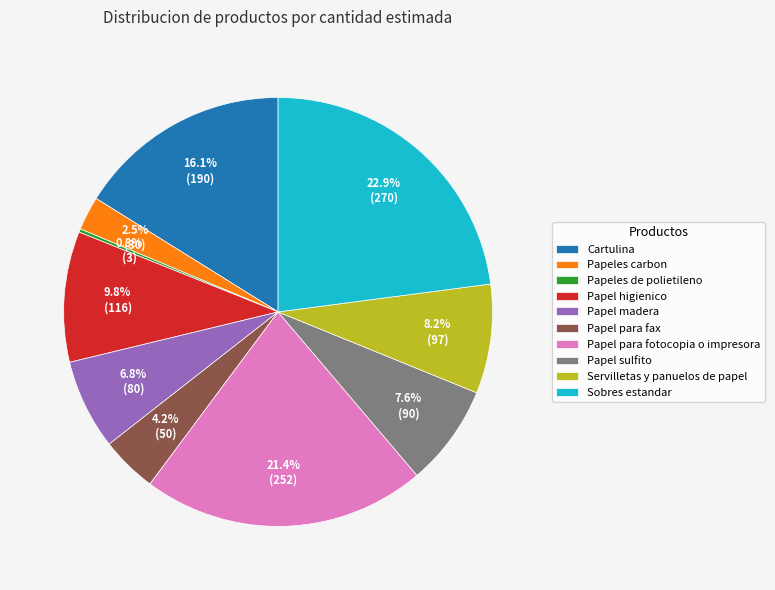

Which slice is the largest?

Sobres estandar